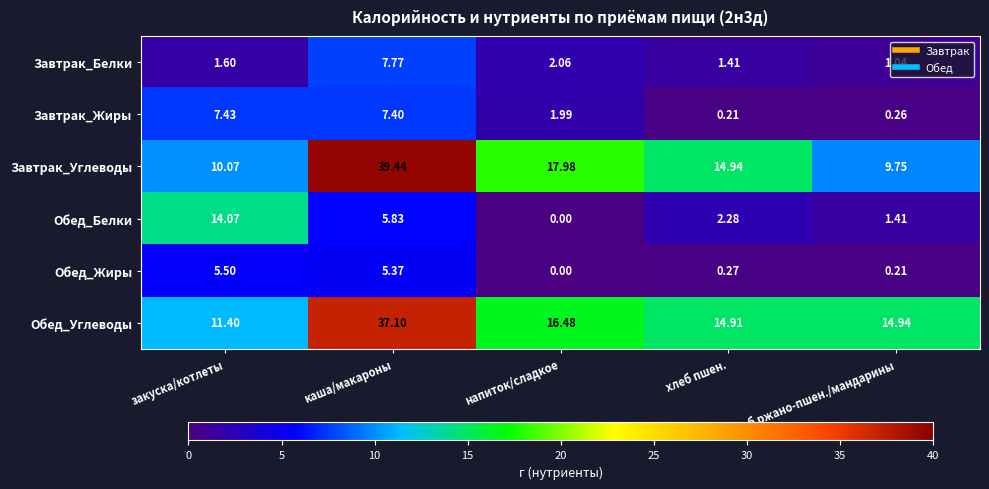

Which category has the lowest value across all series?

напиток/сладкое